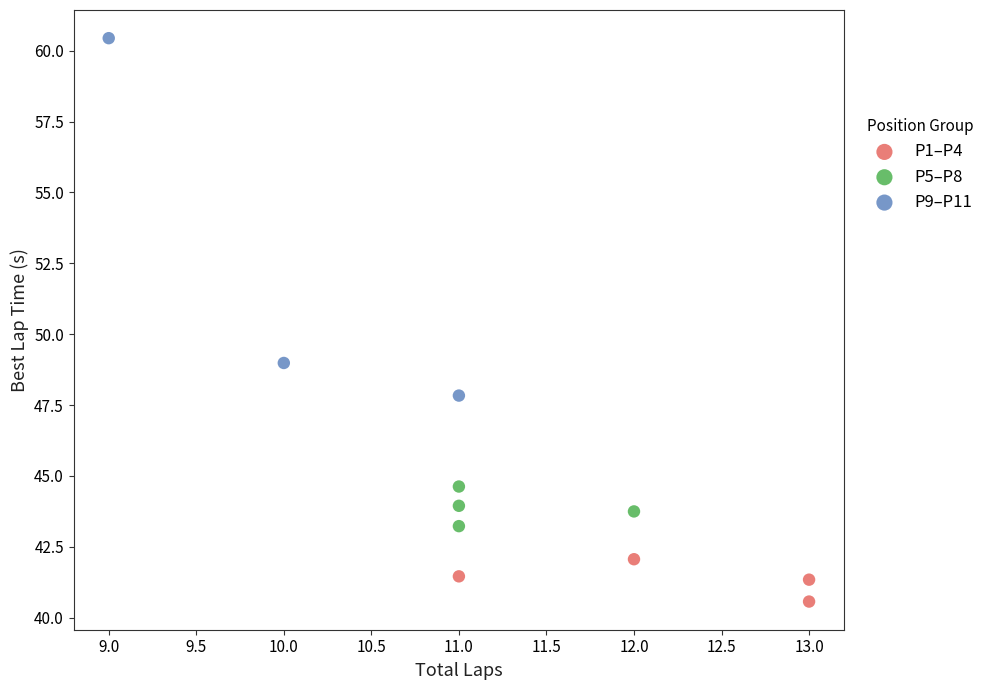

Which series reaches the minimum Y coordinate?

P1–P4